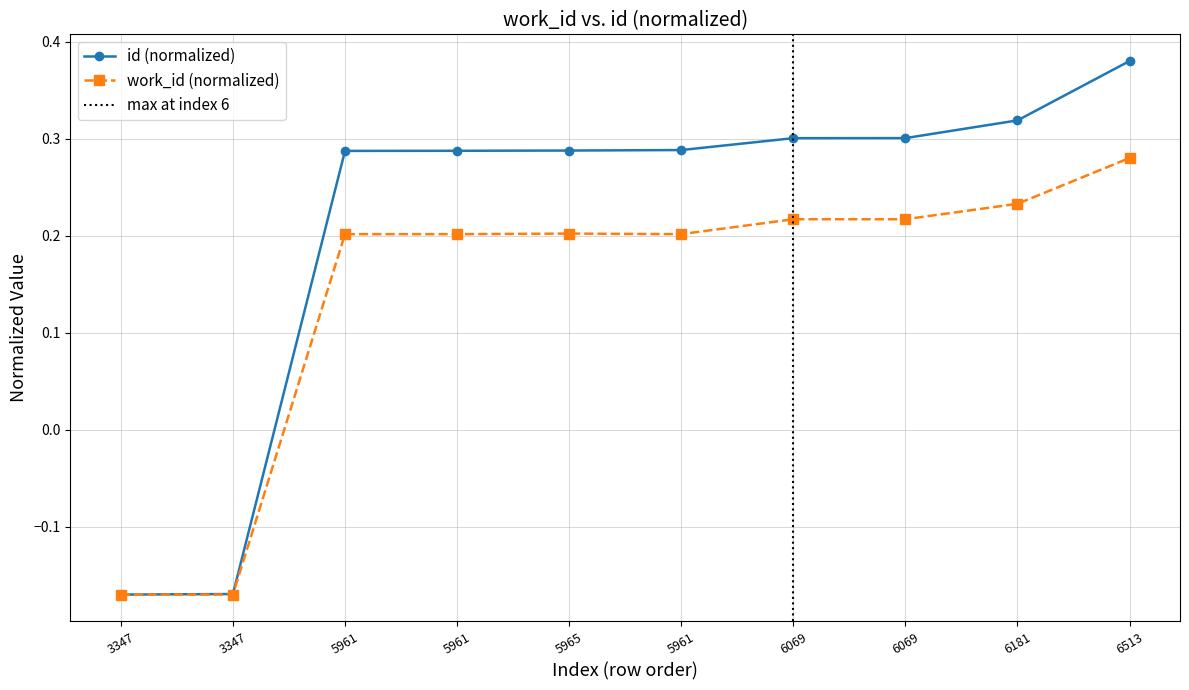

List the labels in order of id value, largest first.

6513, 6181, 6069, 6069, 5961, 5965, 5961, 5961, 3347, 3347